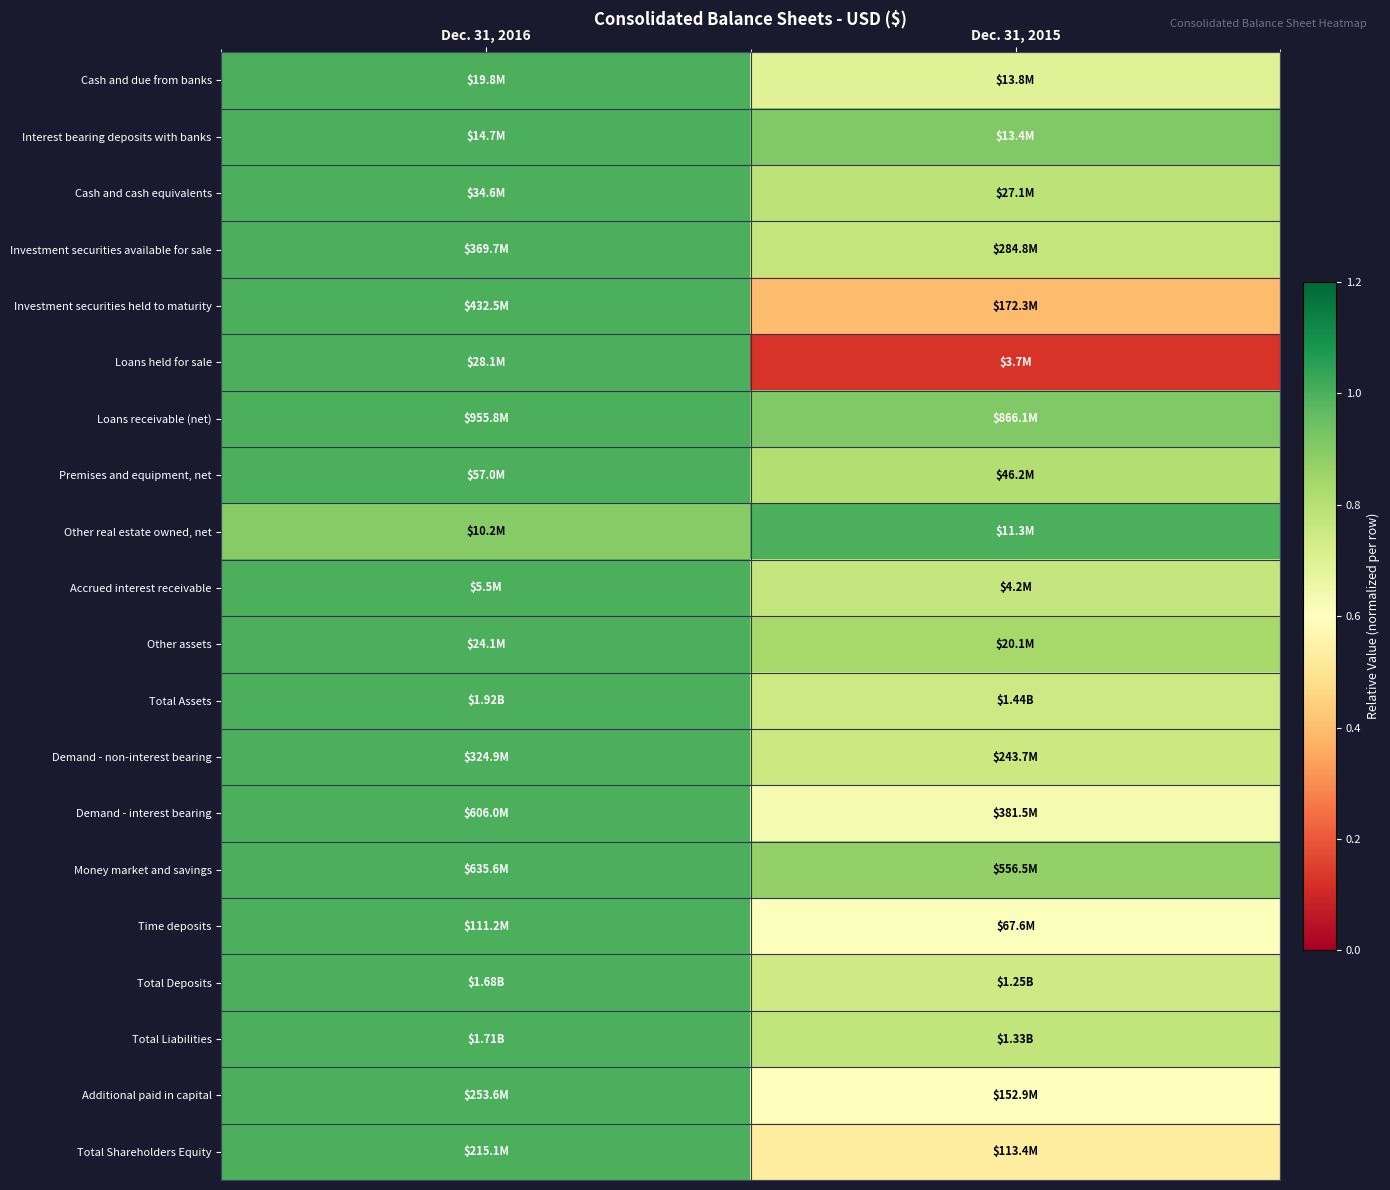

Which label corresponds to the largest value in the chart?

Dec. 31, 2016